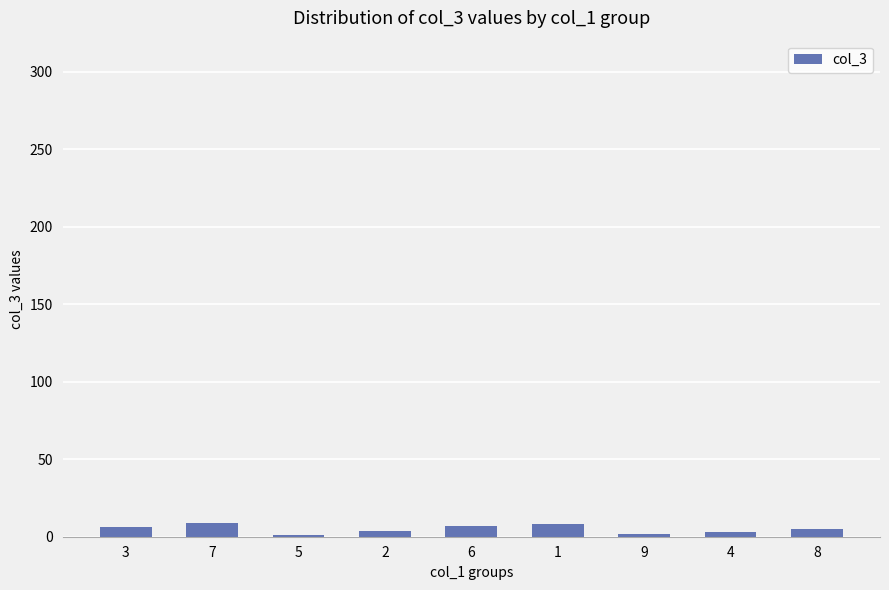

Is it true that the value at 7 is 9?

True